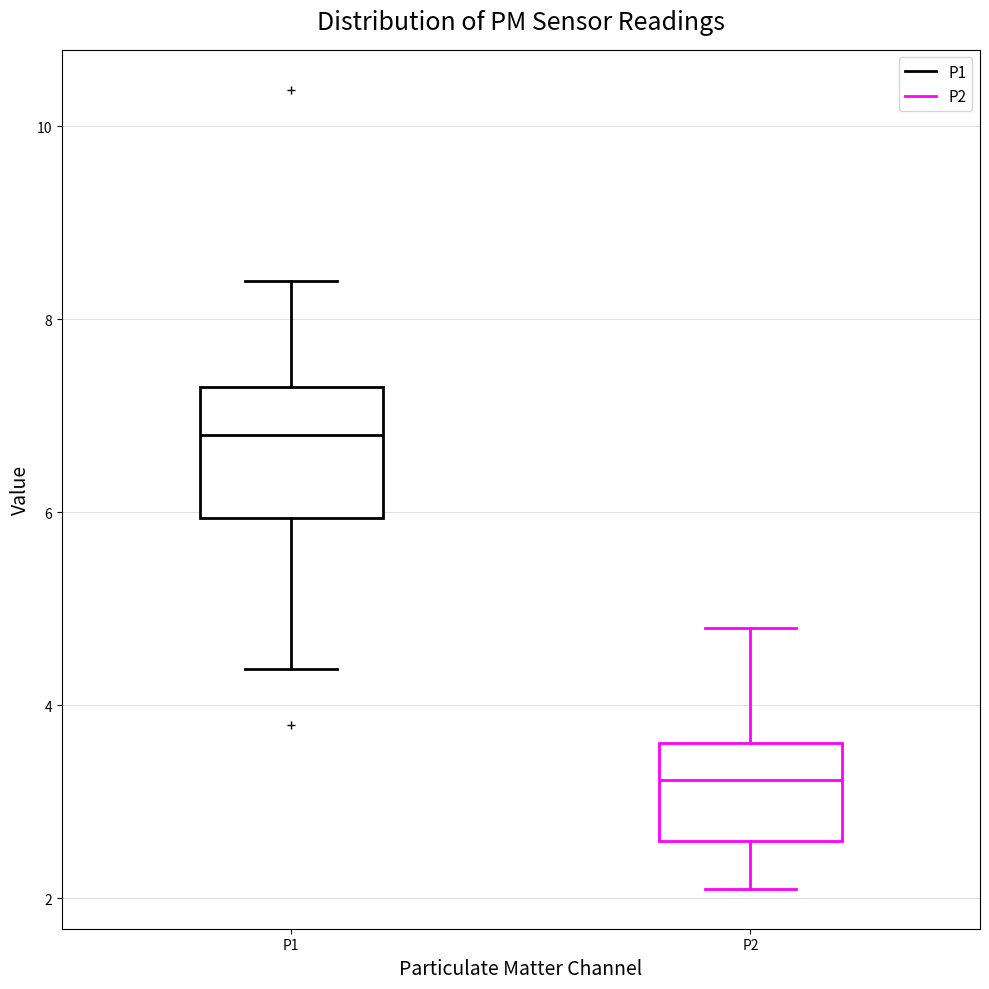

Reading left to right, transcribe this box plot: for each box, give where its median line is, the range the box spans, and where its two whiskers end, as read against the y-axis. The values are not printed on the chart, so give them approximately, as read against the axis.

P1: median 6.8, box 6.0 to 7.2, whiskers 4.4 to 8.4
P2: median 3.2, box 2.6 to 3.6, whiskers 2.2 to 4.8